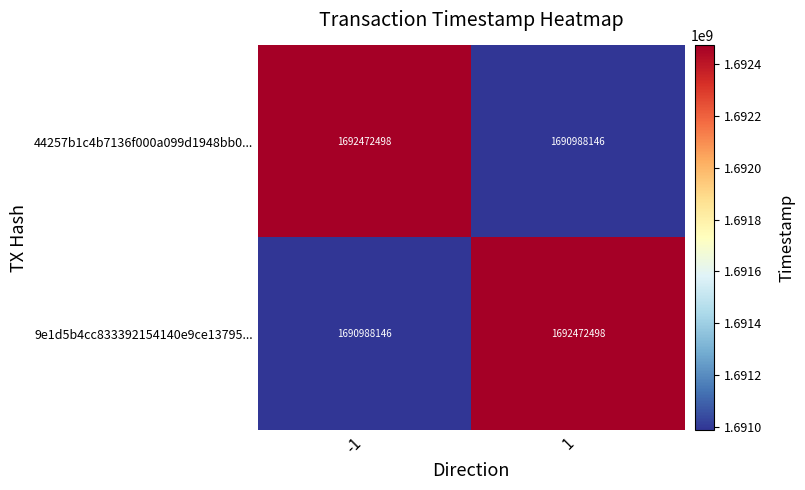

How many categories are shown in the chart?

2